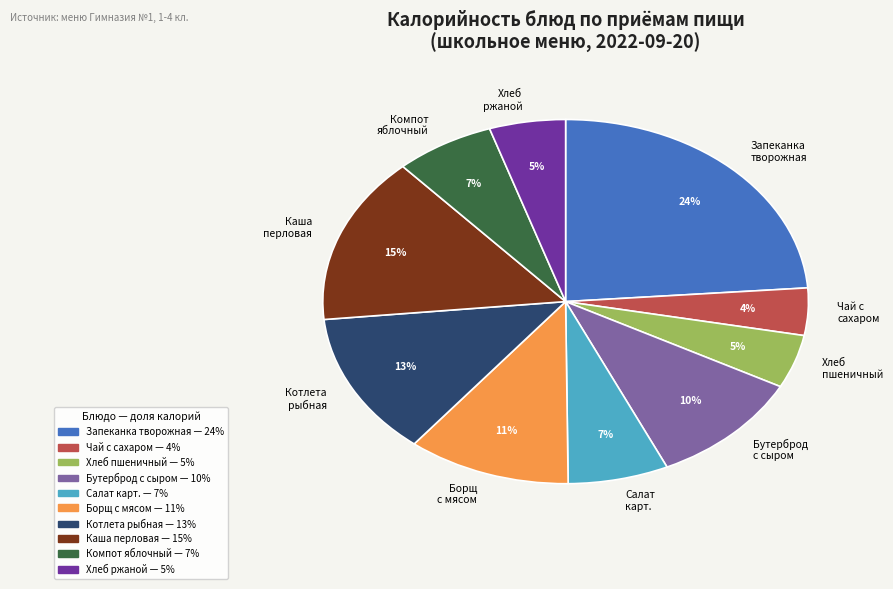

True or false: Хлеб пшеничный accounts for 5% of the total.

True